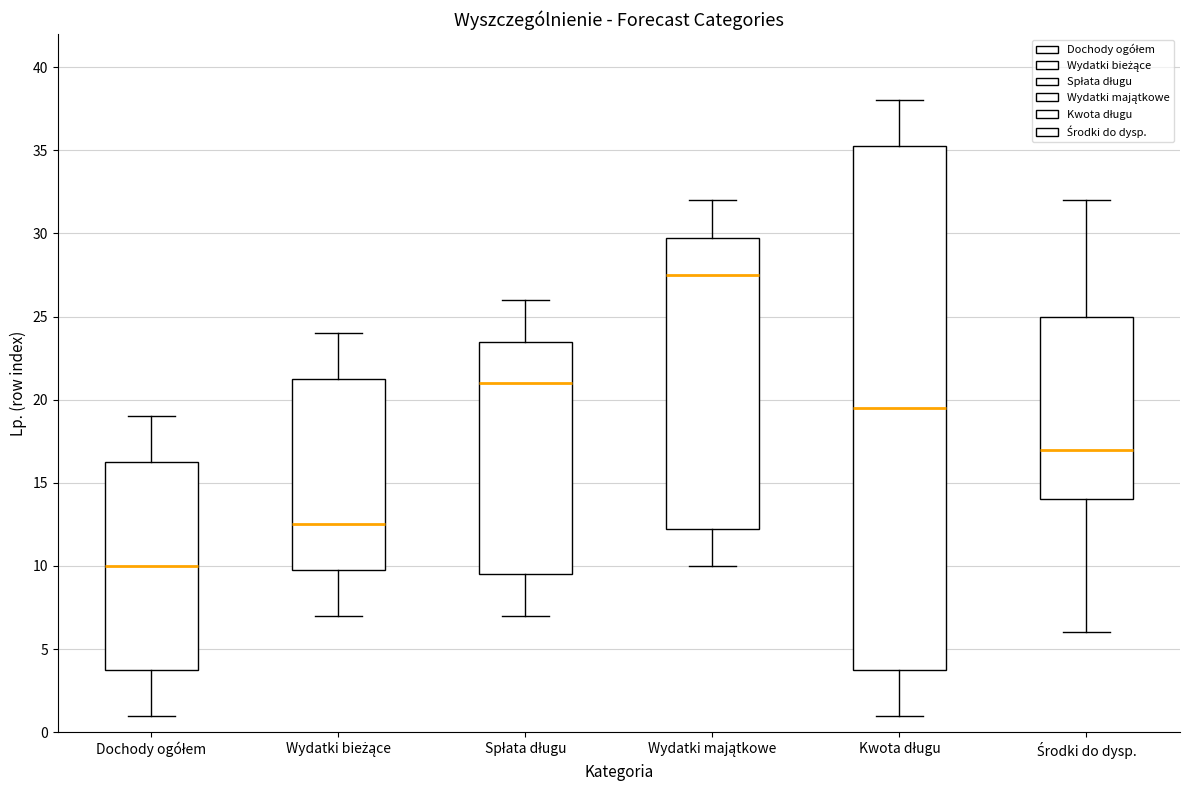

Reading left to right, read every box against the y-axis: the position of its median line, the range the box covers, and the ends of its whiskers. The values are not printed on the chart, so give them approximately, as read against the axis.

Dochody ogółem: median 10.0, box 4.0 to 16.5, whiskers 1.0 to 19.0
Wydatki bieżące: median 12.5, box 10.0 to 21.5, whiskers 7.0 to 24.0
Spłata długu: median 21.0, box 9.5 to 23.5, whiskers 7.0 to 26.0
Wydatki majątkowe: median 27.5, box 12.5 to 30.0, whiskers 10.0 to 32.0
Kwota długu: median 19.5, box 4.0 to 35.5, whiskers 1.0 to 38.0
Środki do dysp.: median 17.0, box 14.0 to 25.0, whiskers 6.0 to 32.0